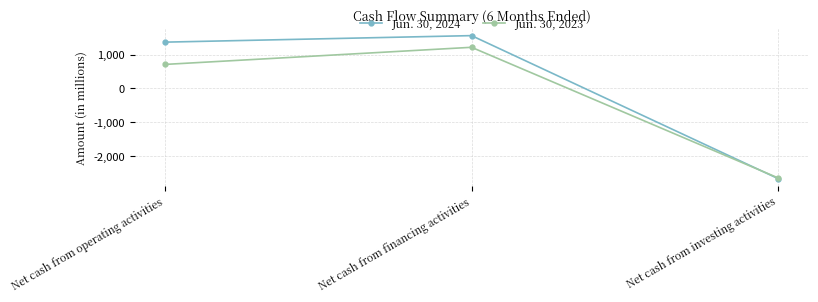

What is the sum of all Jun. 30, 2024 values?

267